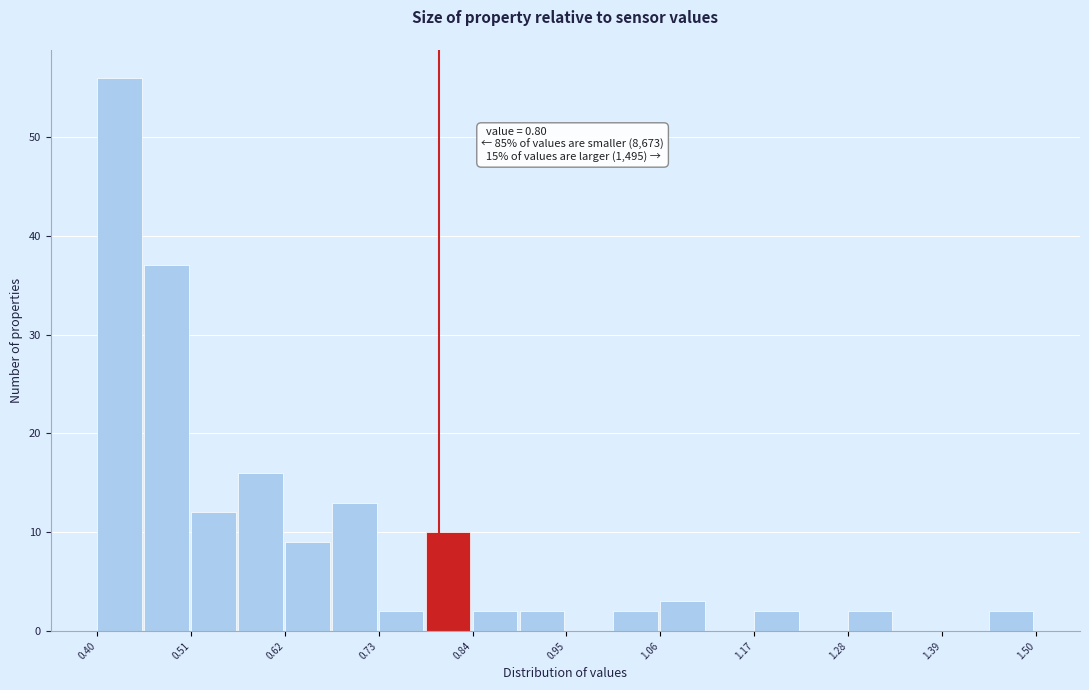

Around what value on the x-axis is the tallest bar? Give the approximate position of its centre, as read against the axis.

0.42